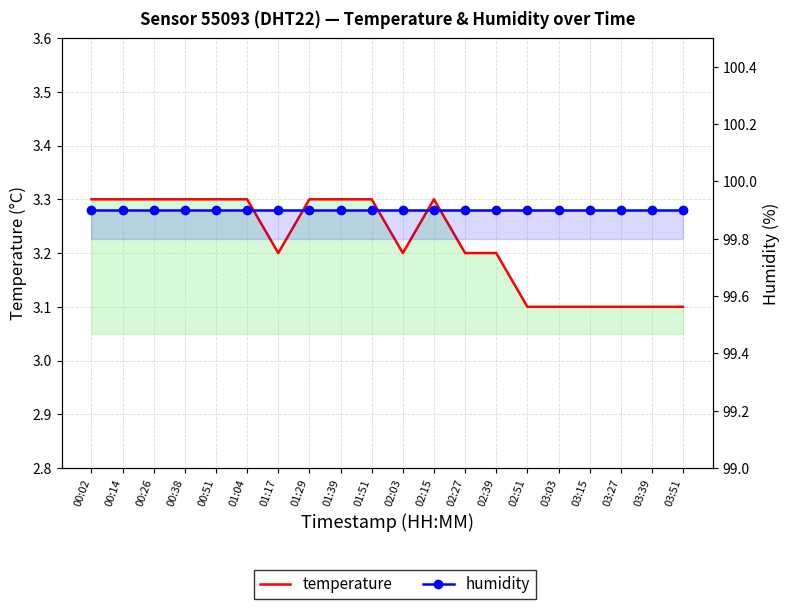

Which has a higher value, 00:38 or 01:39?

00:38